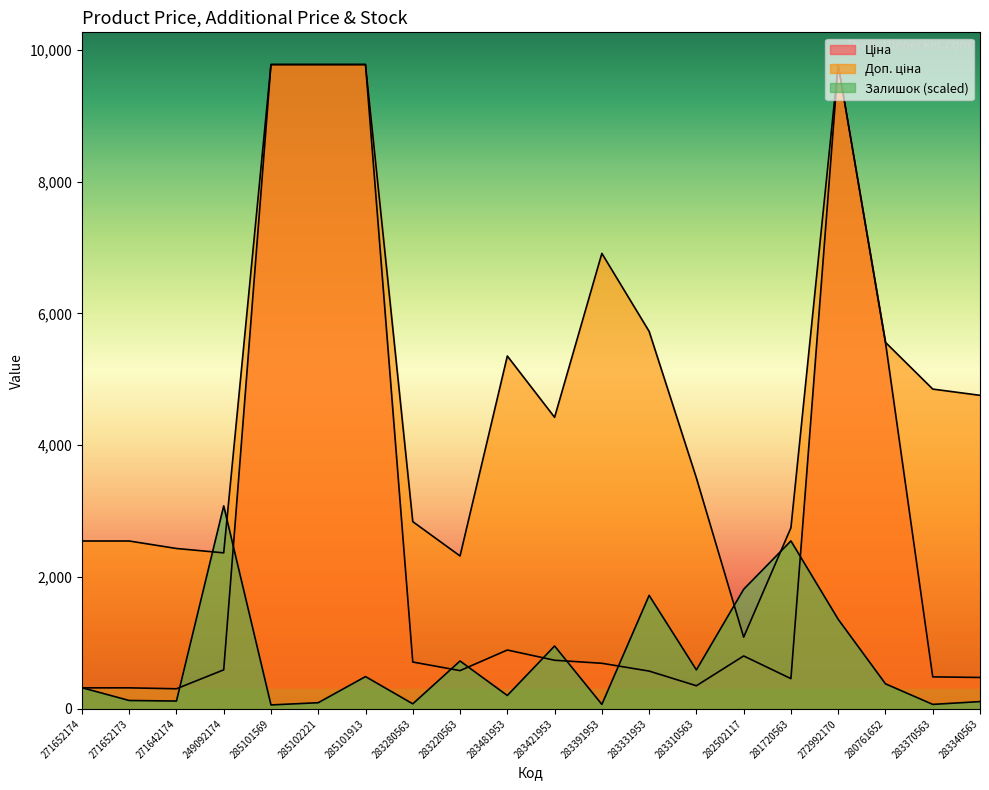

Where is Доп. ціна nearest to the value 5431?

283481953